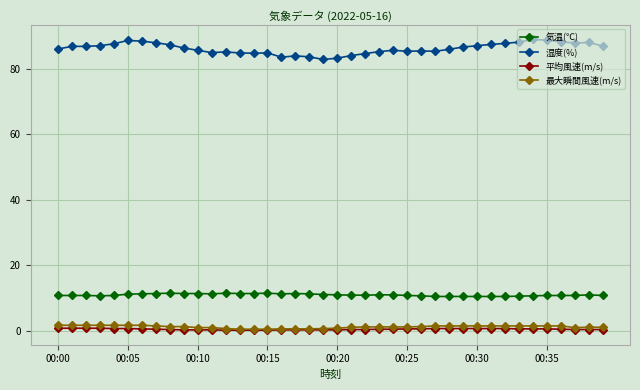

True or false: 湿度(%) has more than 1 interior local peaks.

True